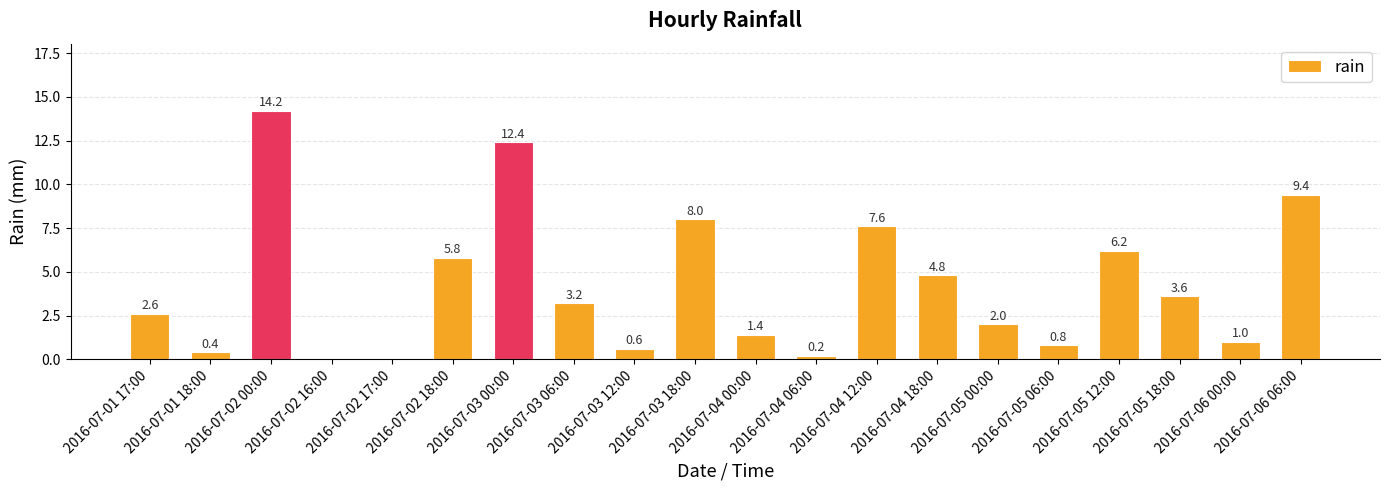

At which label is the value closest to 7?

2016-07-04 12:00